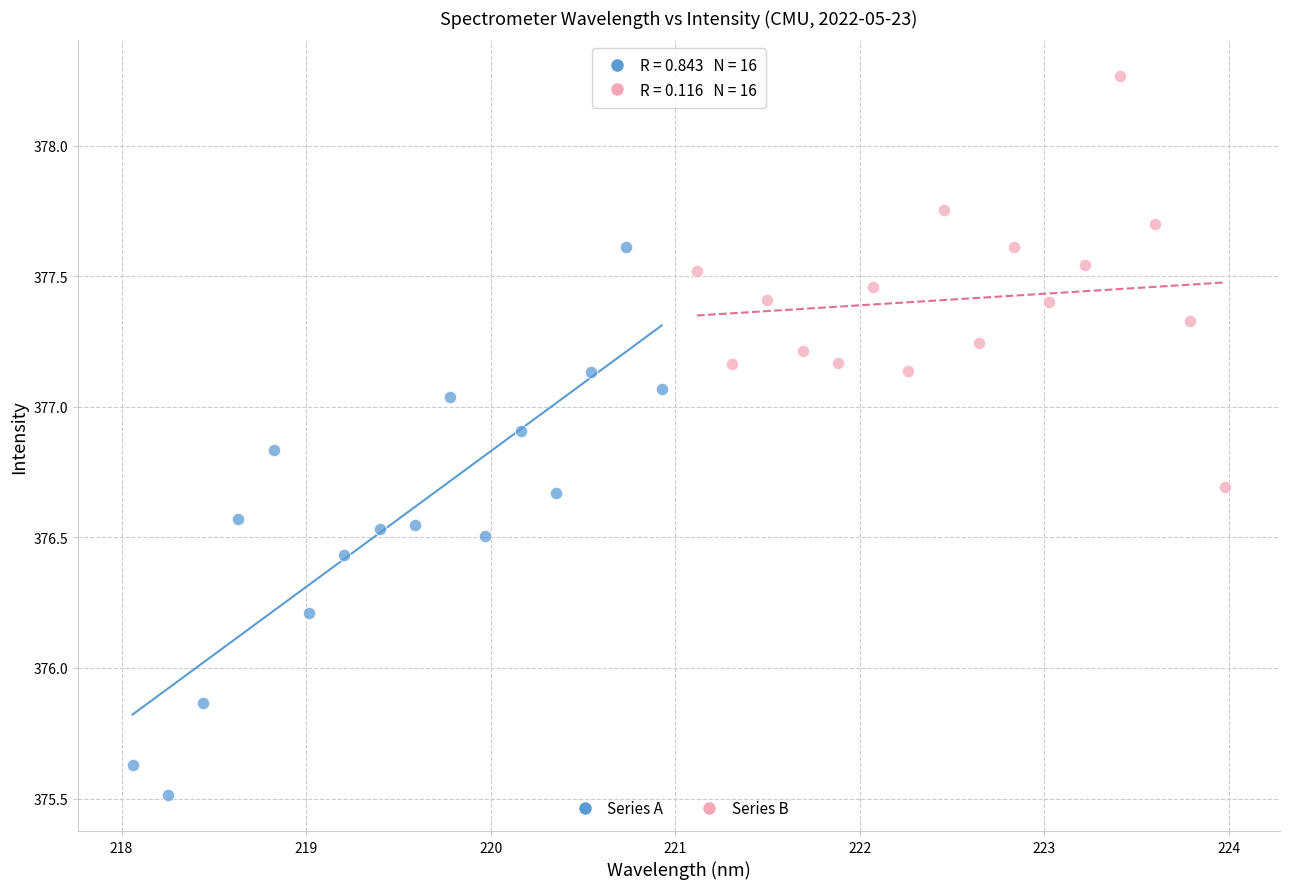

Which series contains the highest Y value?

Series B